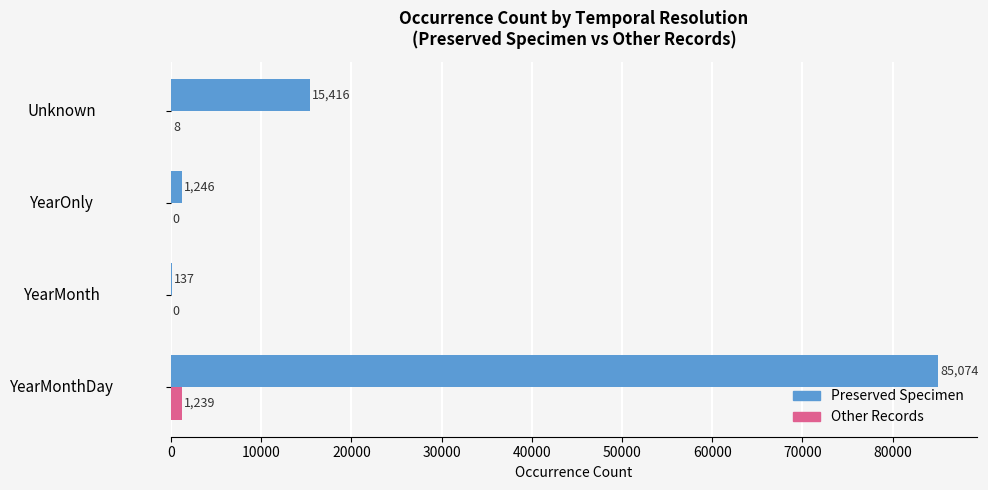

What is the maximum value shown in the chart?

85074